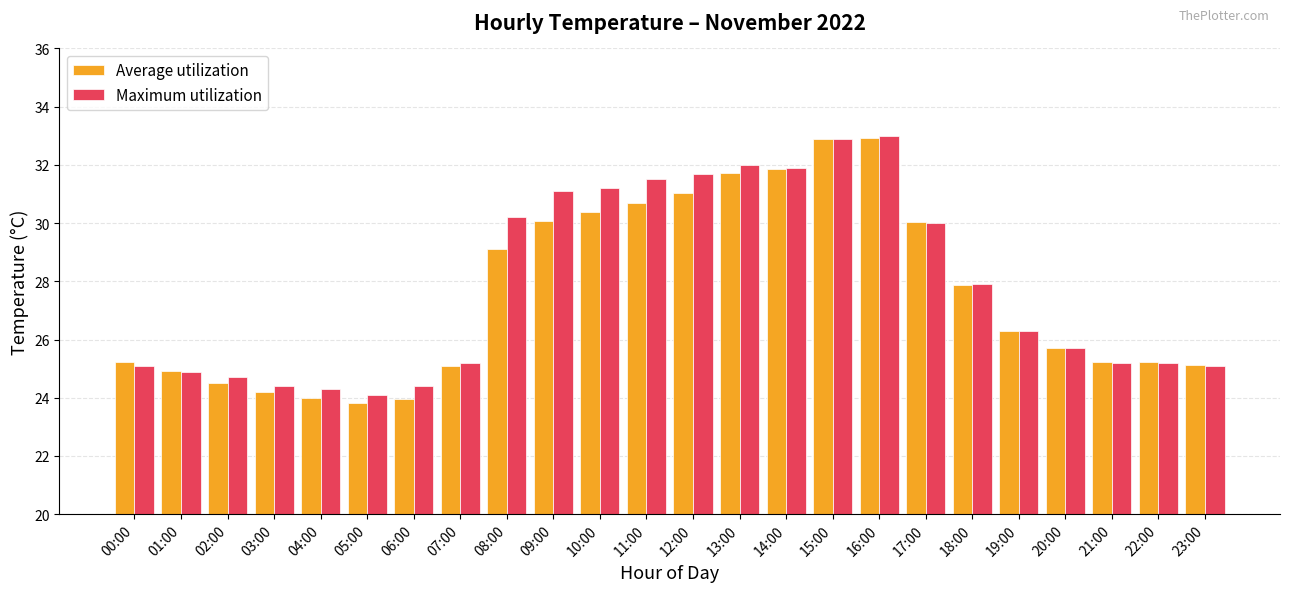

Rank the series by their average value, from highest to lowest.

Maximum utilization, Average utilization